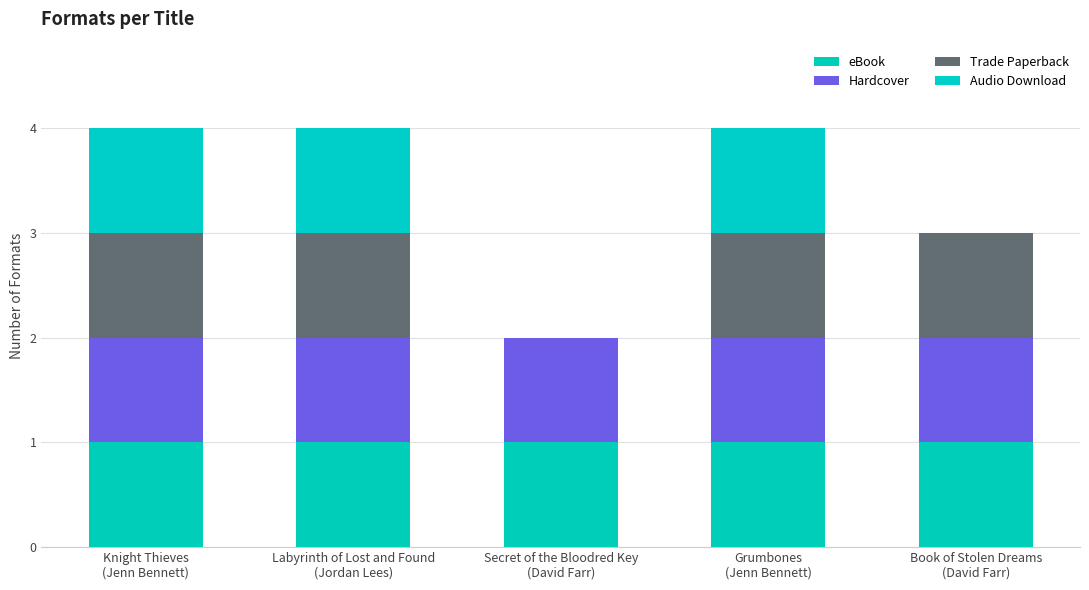

Are the bars horizontal?

No